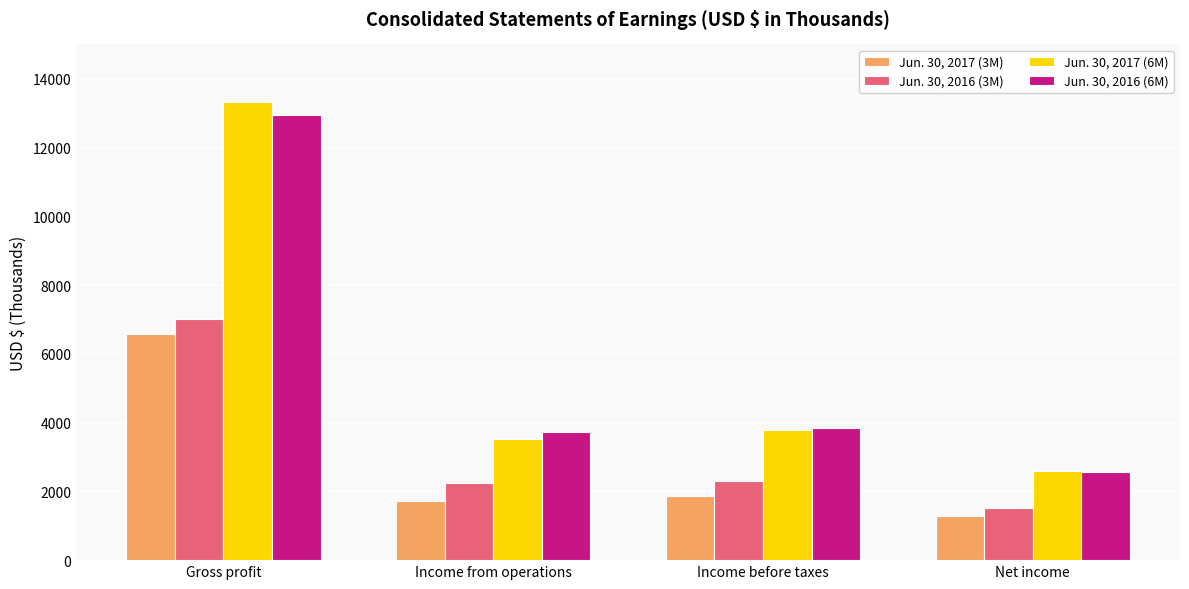

Is it true that Jun. 30, 2017 (6M) equals 3792 at Income before taxes?

True